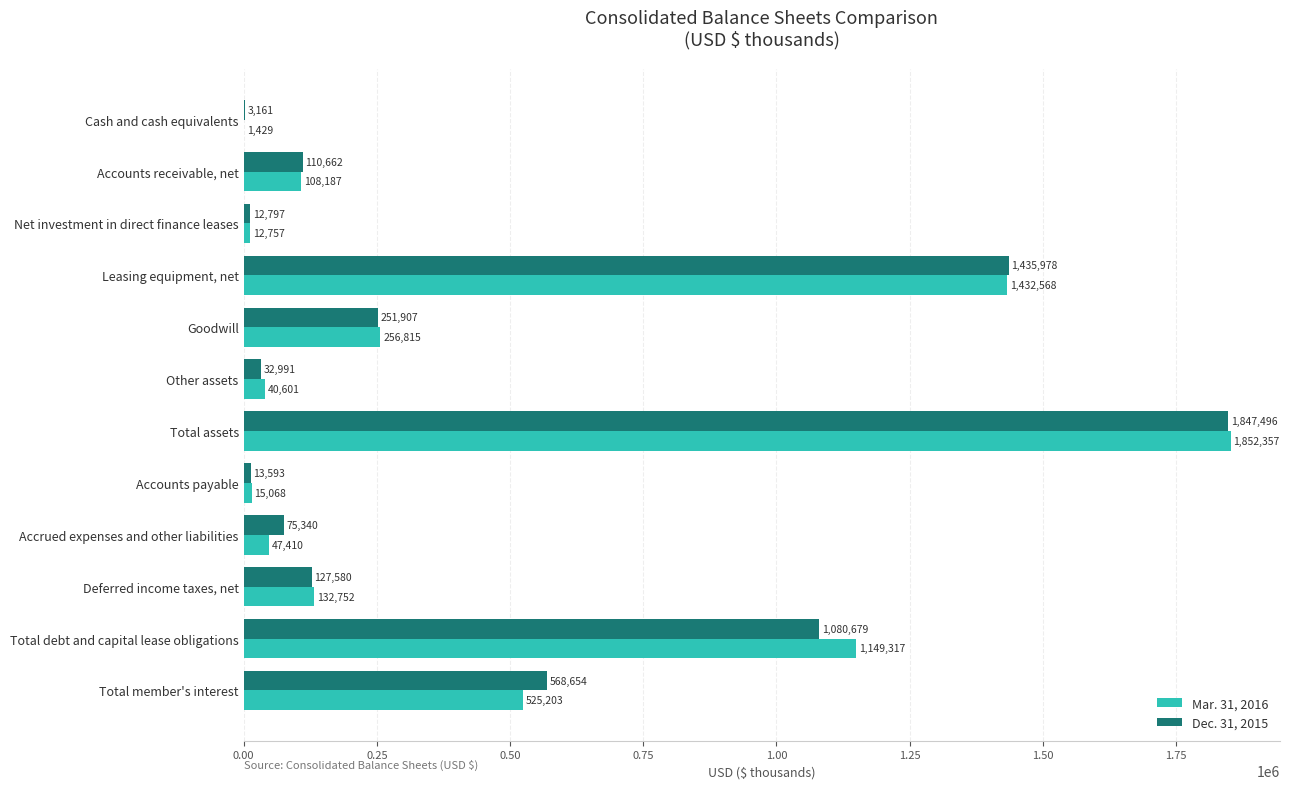

Which series changed the most between Leasing equipment, net and Total assets?

Mar. 31, 2016